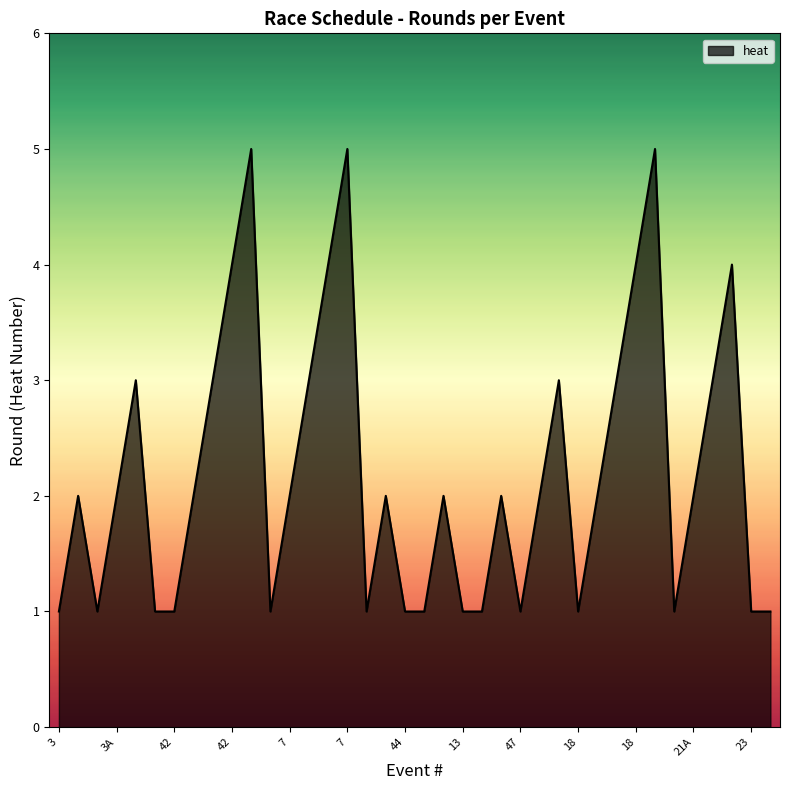

What is the difference between the maximum and minimum values?

4